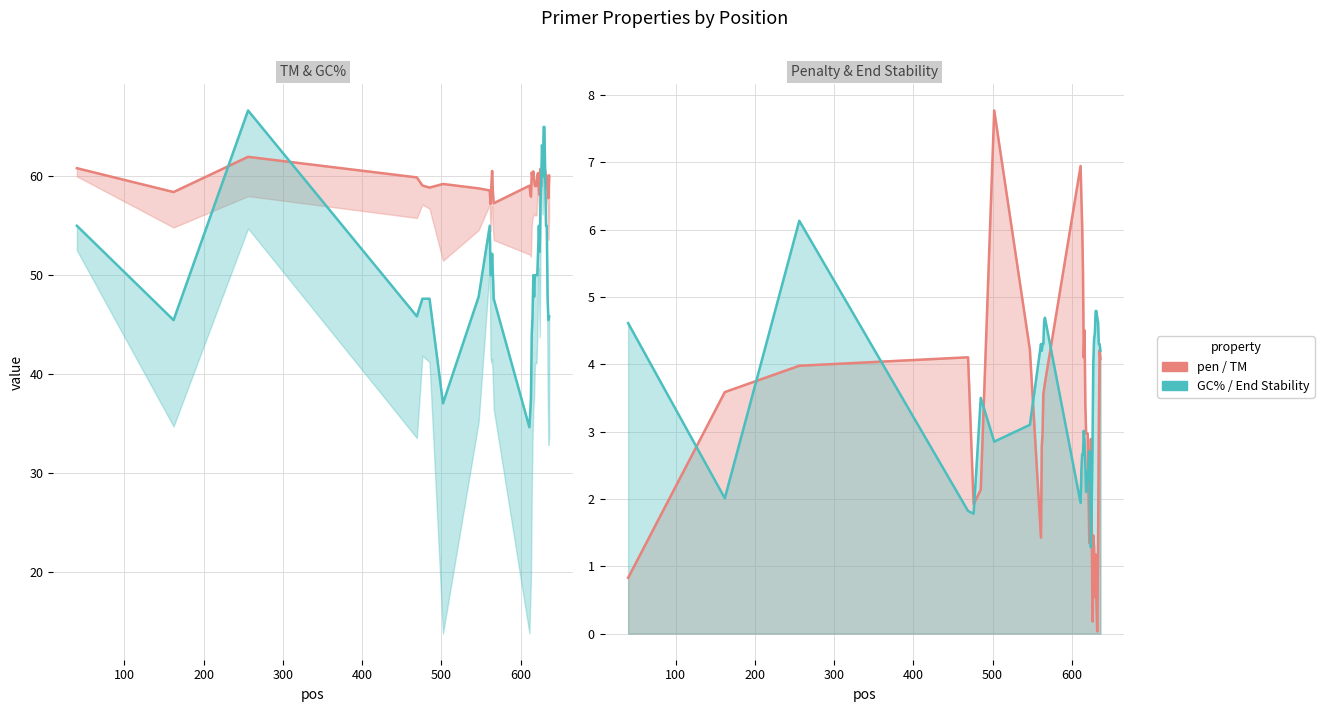

How many interior local valleys does the PRIMER_RIGHT_0_END_STABILITY series have?

8